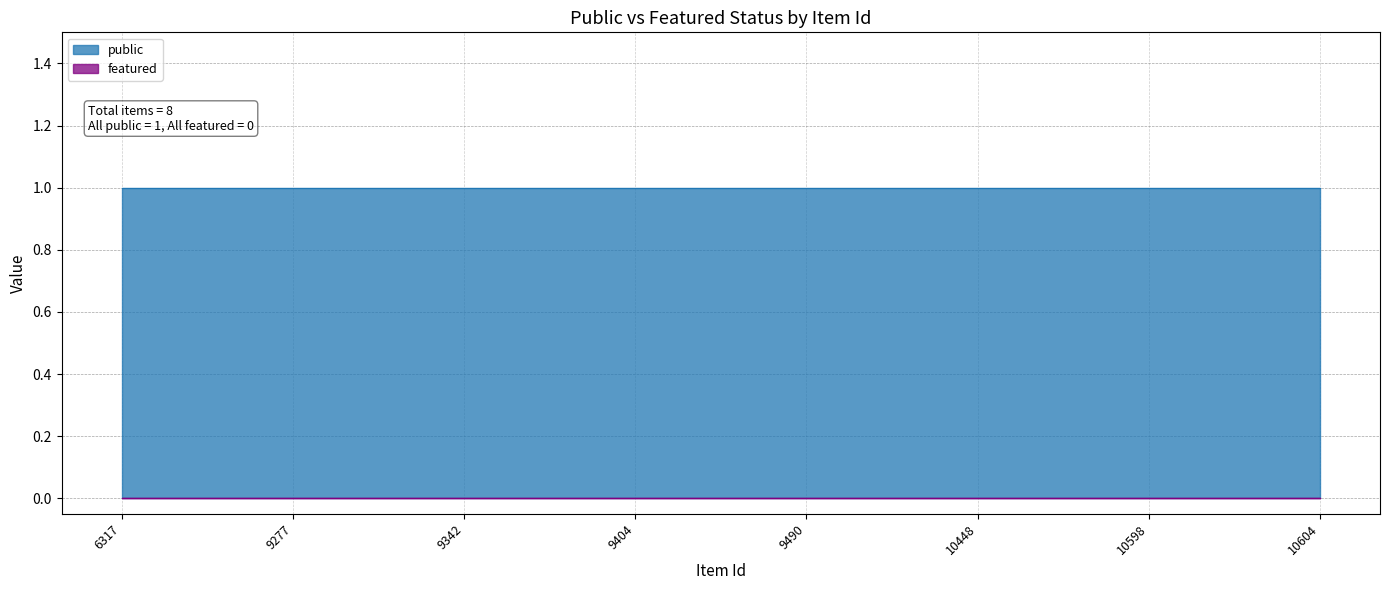

Rank the series by their average value, from lowest to highest.

featured, public